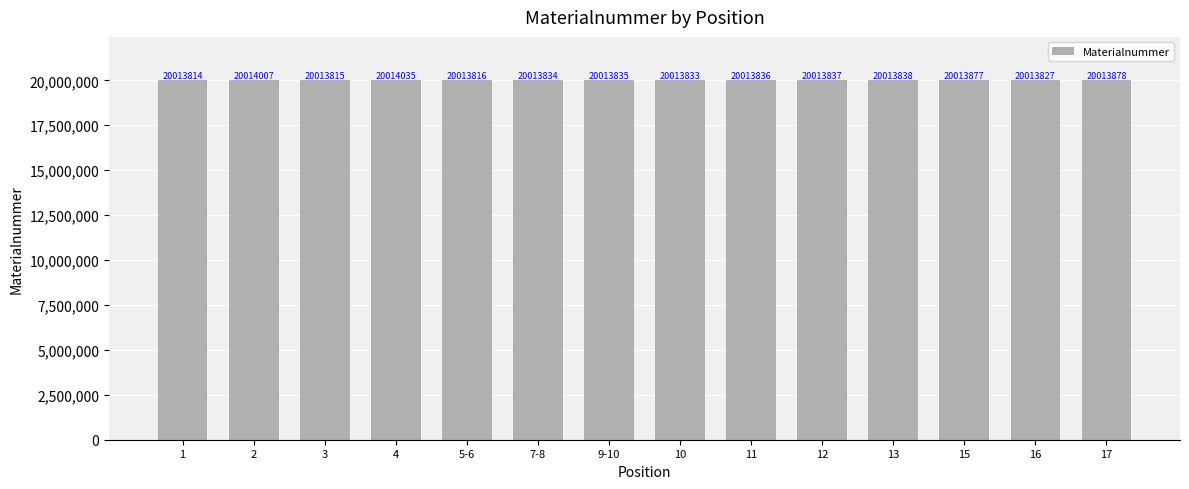

Which category has the highest value across all series?

4